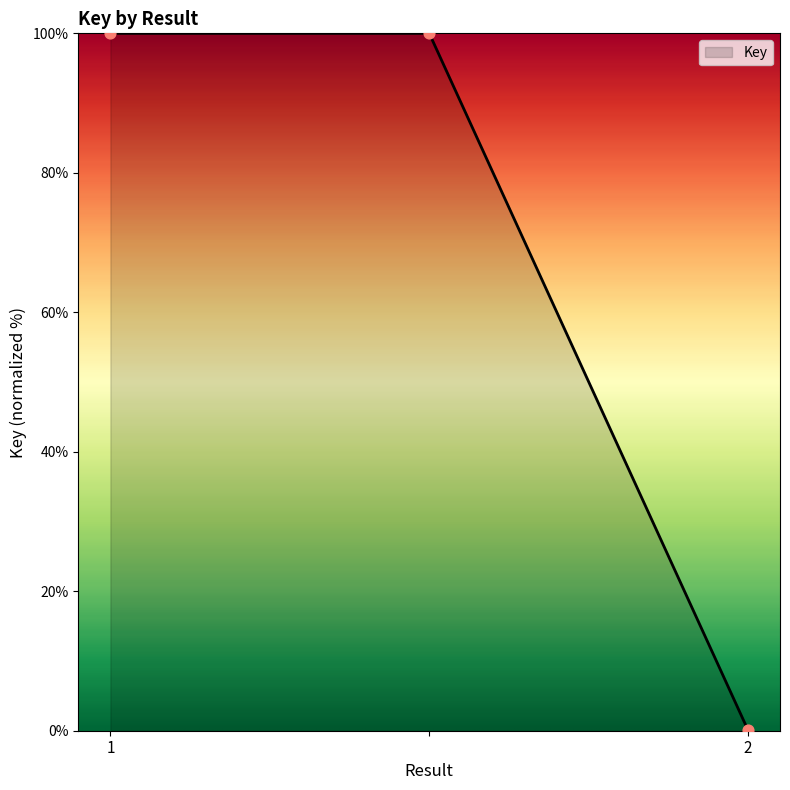

What is the difference between the maximum and minimum values?

99.9